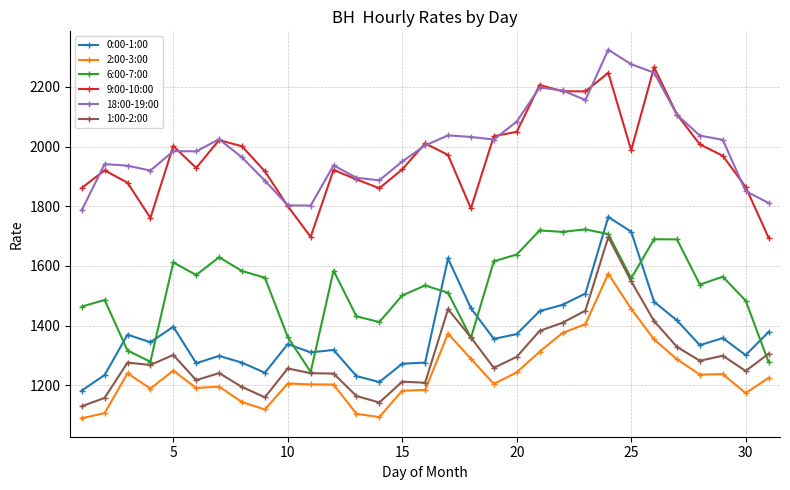

List the series in order of their peak value, lowest first.

2:00-3:00, 1:00-2:00, 6:00-7:00, 0:00-1:00, 9:00-10:00, 18:00-19:00